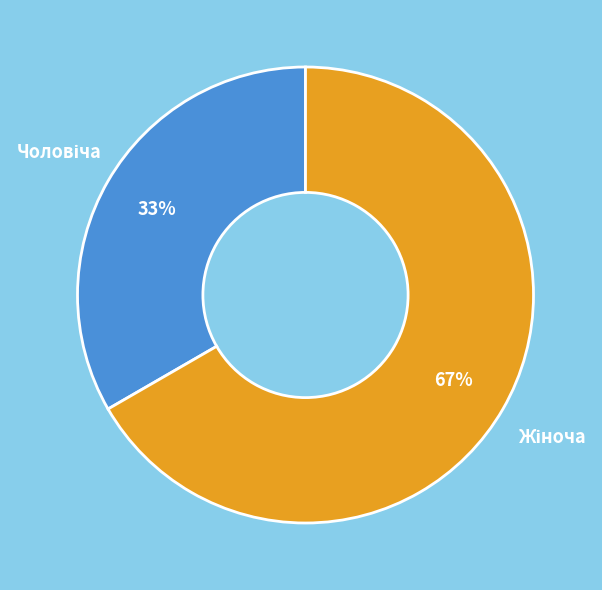

Is there a majority slice in this chart?

Yes